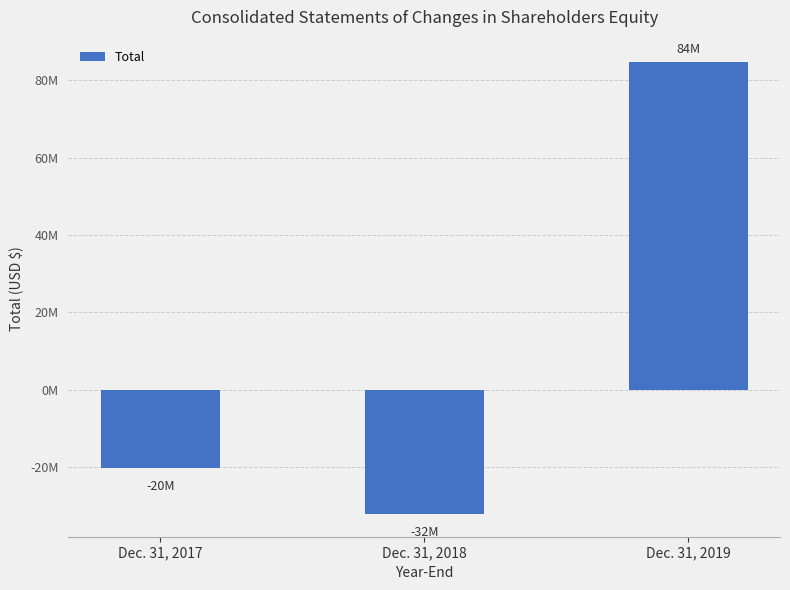

Does the chart contain any negative values?

Yes